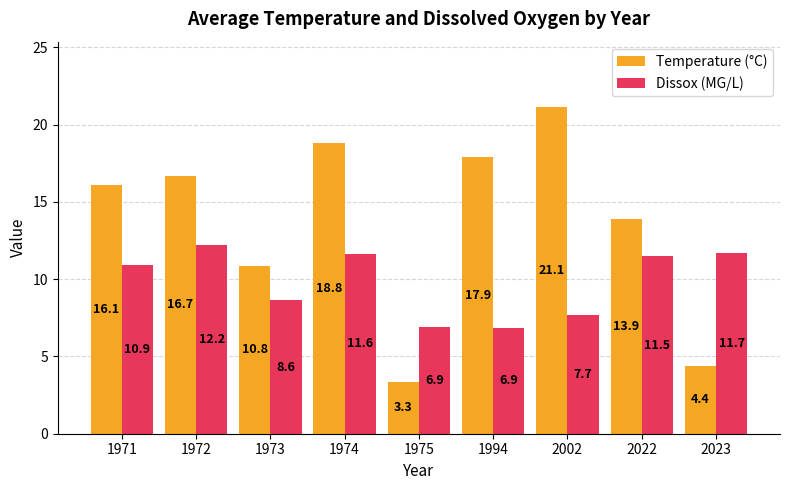

List the series in order of their peak value, lowest first.

Dissox (MG/L), Temperature (°C)